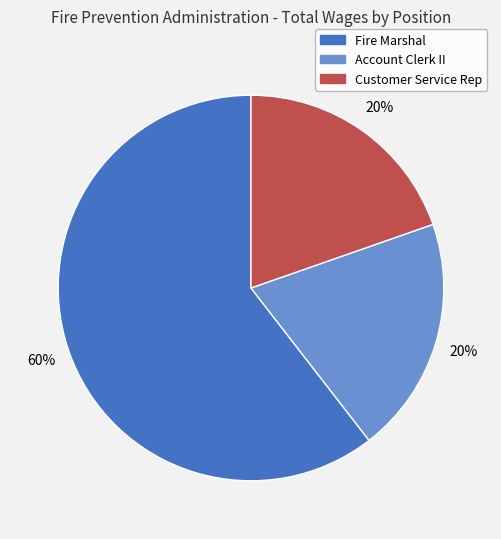

True or false: Fire Marshal accounts for 53% of the total.

False